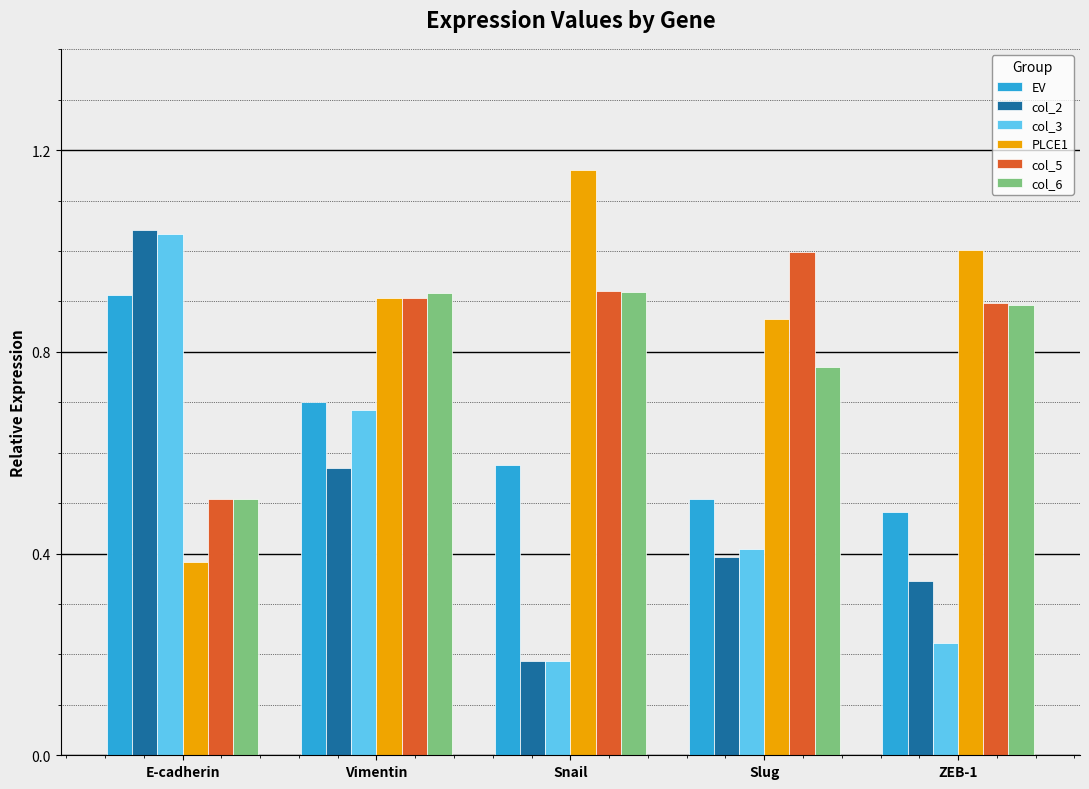

Which series has the largest total across all categories?

PLCE1